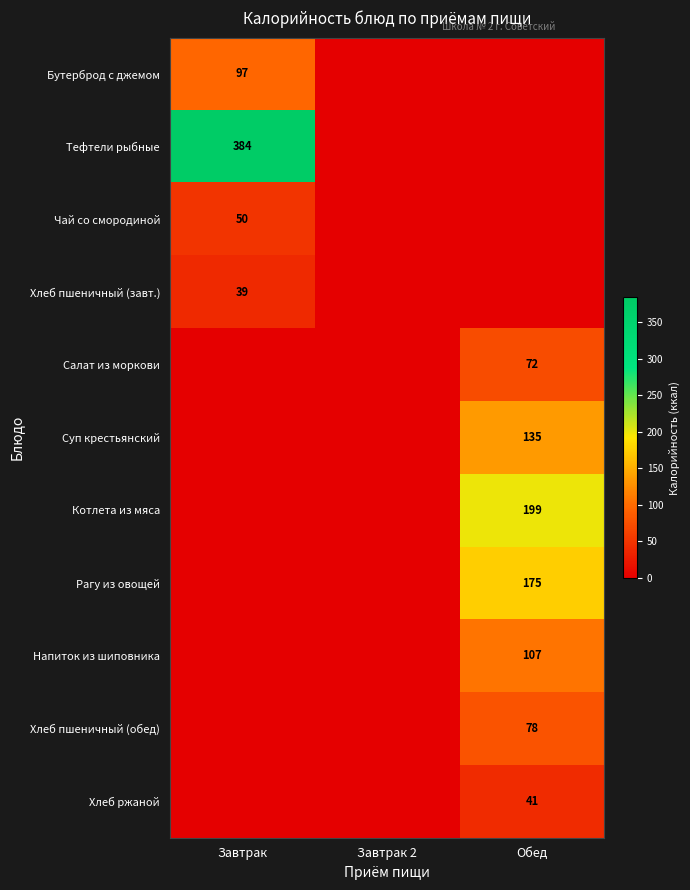

The value of Бутерброд с джемом at Завтрак is 39. True or false?

False